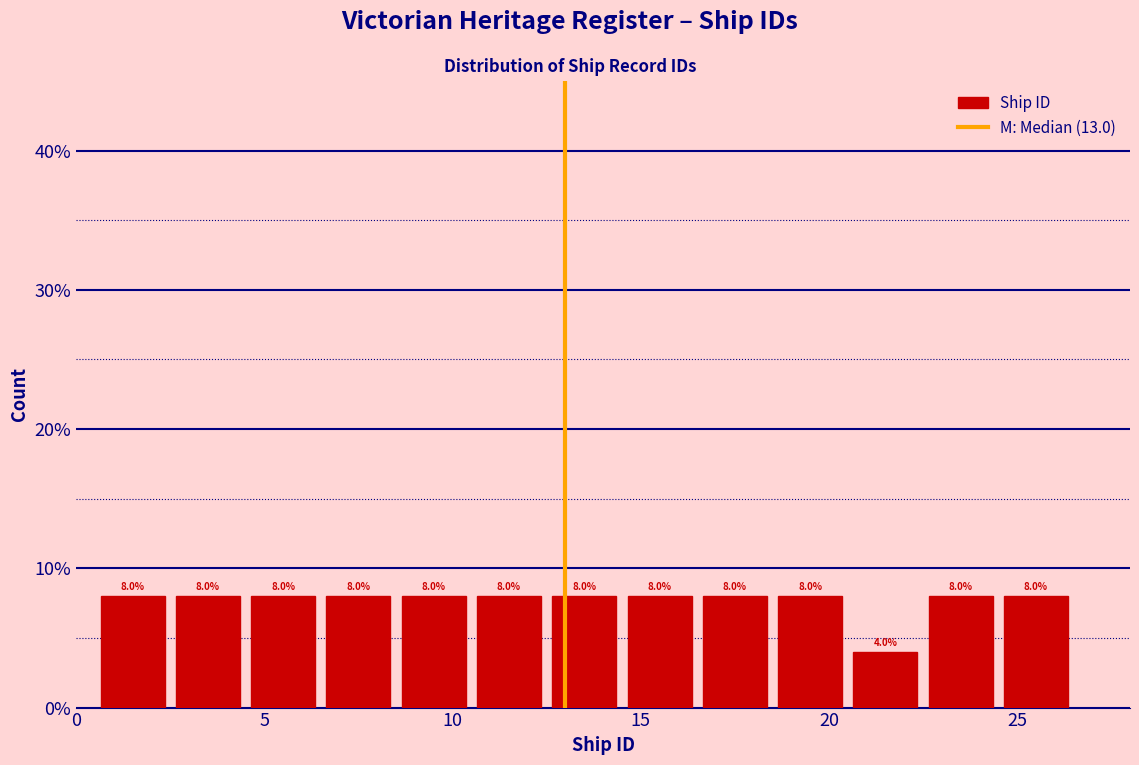

Reading left to right, transcribe this chart: for each bar, give the range it covers on the x-axis and its height.

0.5 to 2.5: 8.0
2.5 to 4.5: 8.0
4.5 to 6.5: 8.0
6.5 to 8.5: 8.0
8.5 to 10.5: 8.0
10.5 to 12.5: 8.0
12.5 to 14.5: 8.0
14.5 to 16.5: 8.0
16.5 to 18.5: 8.0
18.5 to 20.5: 8.0
20.5 to 22.5: 4.0
22.5 to 24.5: 8.0
24.5 to 26.5: 8.0